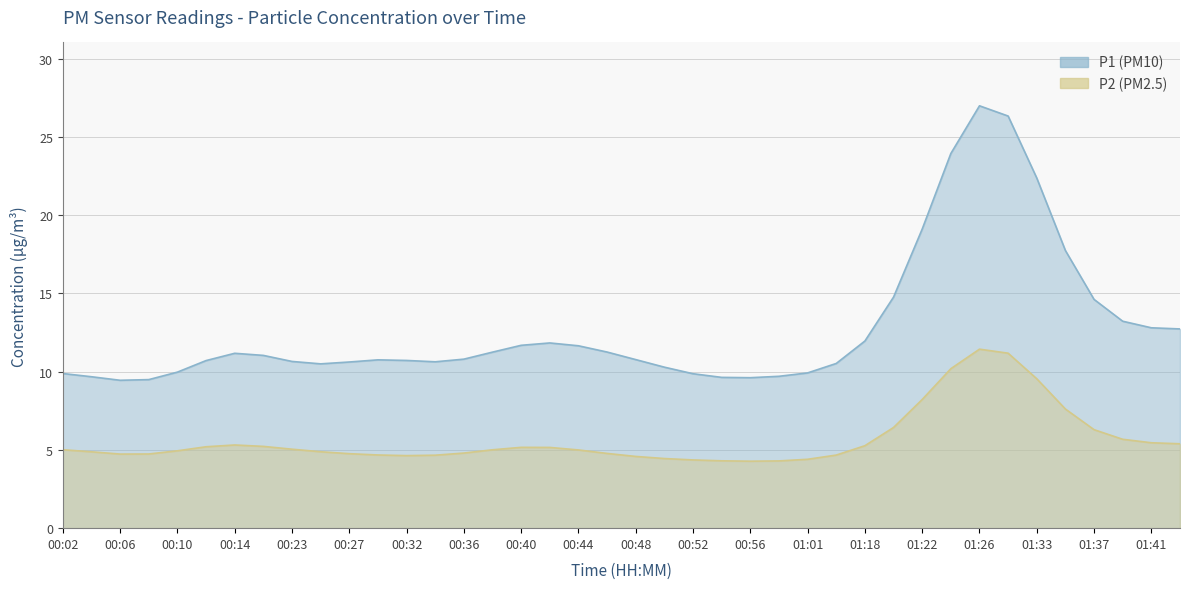

Between 01:41 and 00:04, which is larger?

01:41